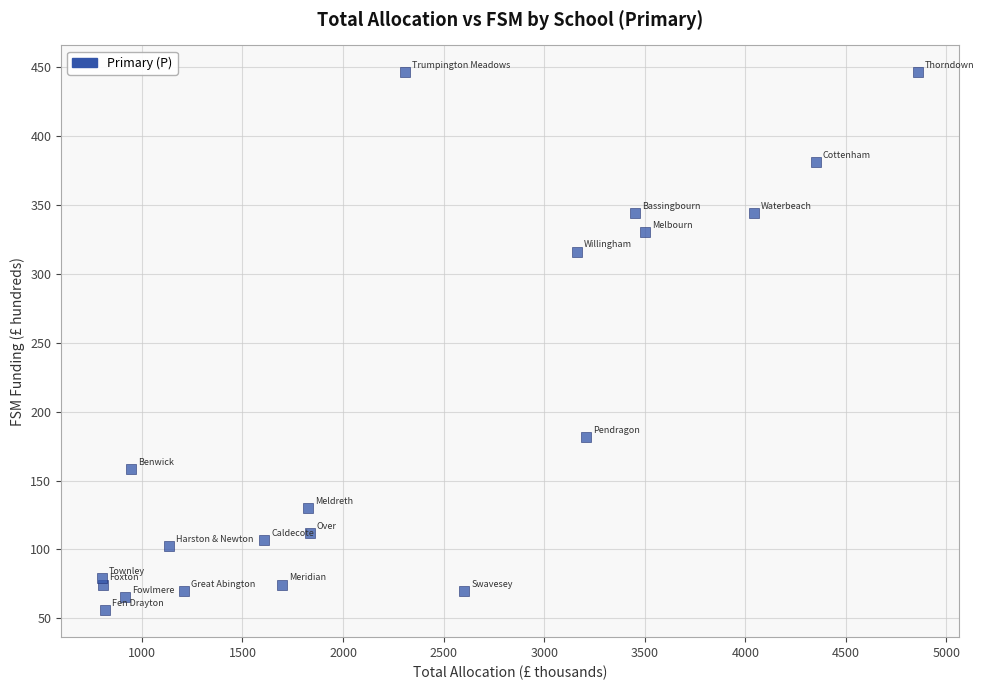

What Y value in the scatter plot is closest to 251?

316.2